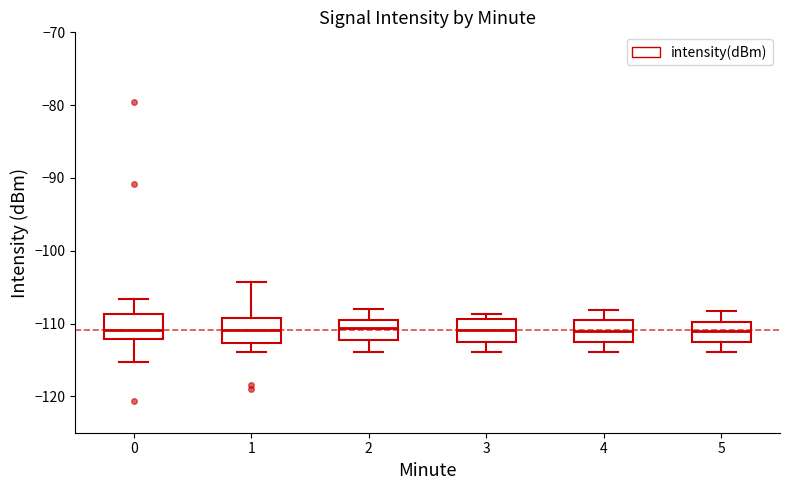

Reading left to right, transcribe this box plot: for each box, give where its median line is, the range the box spans, and where its two whiskers end, as read against the y-axis. The values are not printed on the chart, so give them approximately, as read against the axis.

0: median -111, box -112 to -109, whiskers -115 to -107
1: median -111, box -113 to -109, whiskers -114 to -104
2: median -111, box -112 to -110, whiskers -114 to -108
3: median -111, box -113 to -109, whiskers -114 to -109 (just above the box's upper edge)
4: median -111, box -113 to -110, whiskers -114 to -108
5: median -111, box -113 to -110, whiskers -114 to -108